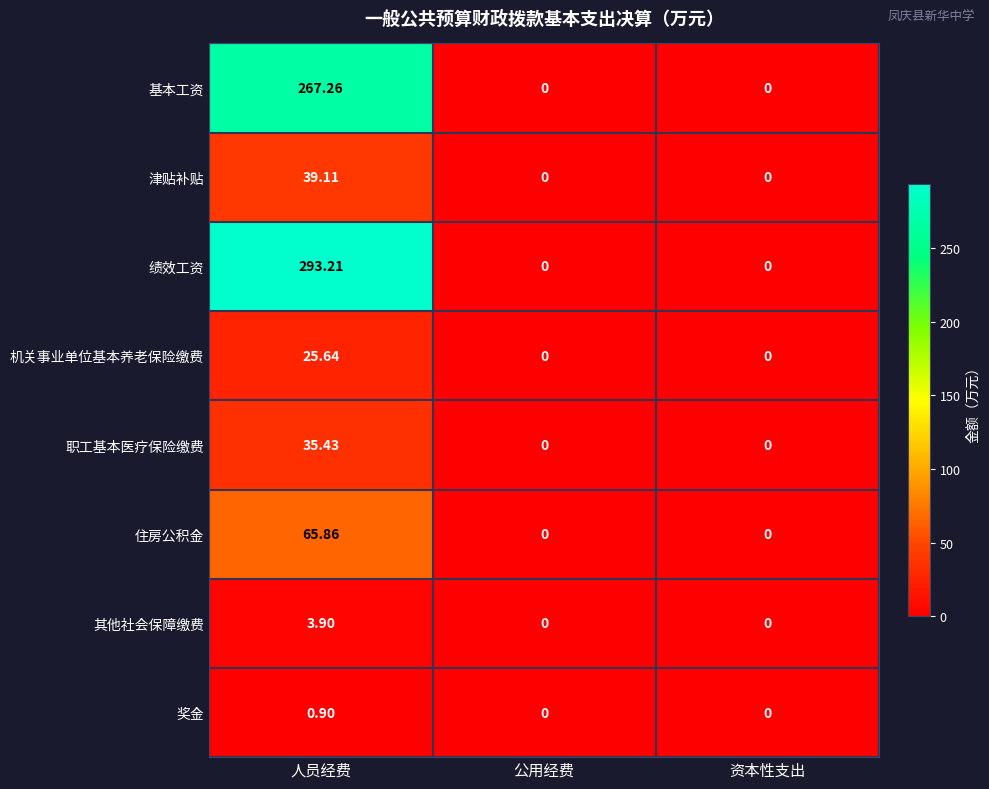

At 人员经费, list the series in order from smallest to largest.

奖金, 其他社会保障缴费, 机关事业单位基本养老保险缴费, 职工基本医疗保险缴费, 津贴补贴, 住房公积金, 基本工资, 绩效工资